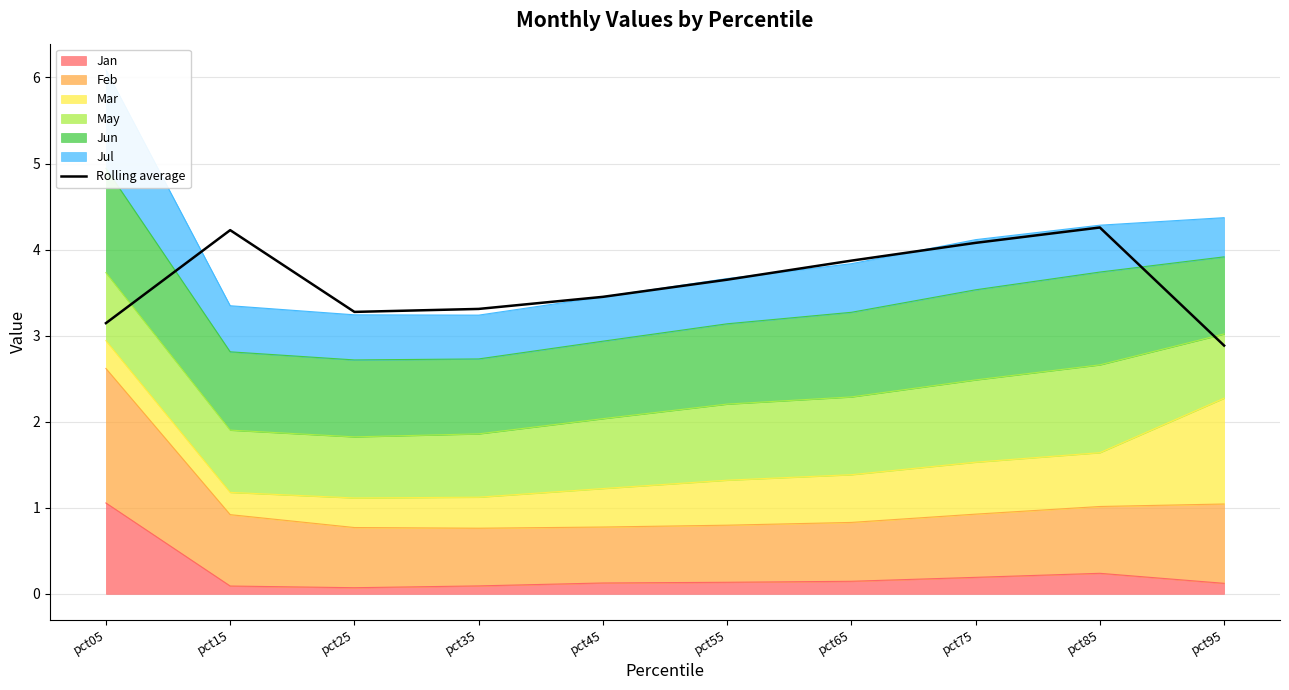

Reading left to right, transcribe all the data shown in this chart.

pct05=3.1	pct15=4.2	pct25=3.3	pct35=3.3	pct45=3.5	pct55=3.6	pct65=3.9	pct75=4.1	pct85=4.3	pct95=2.9